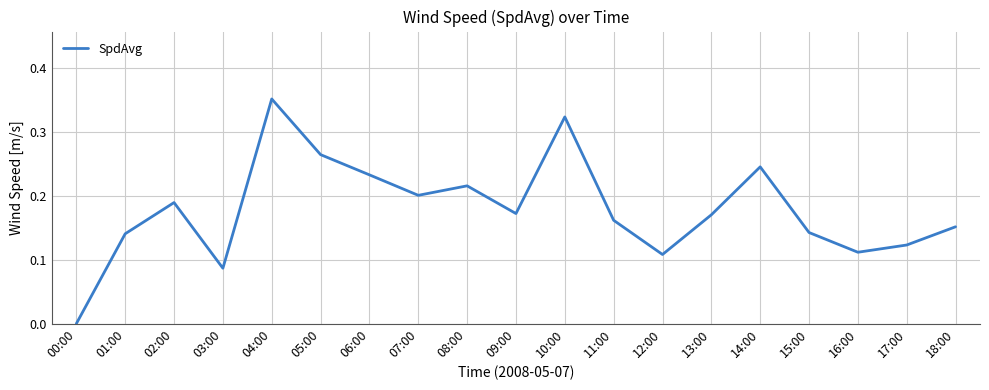

True or false: the data shows 0.1 at 13:00.

False